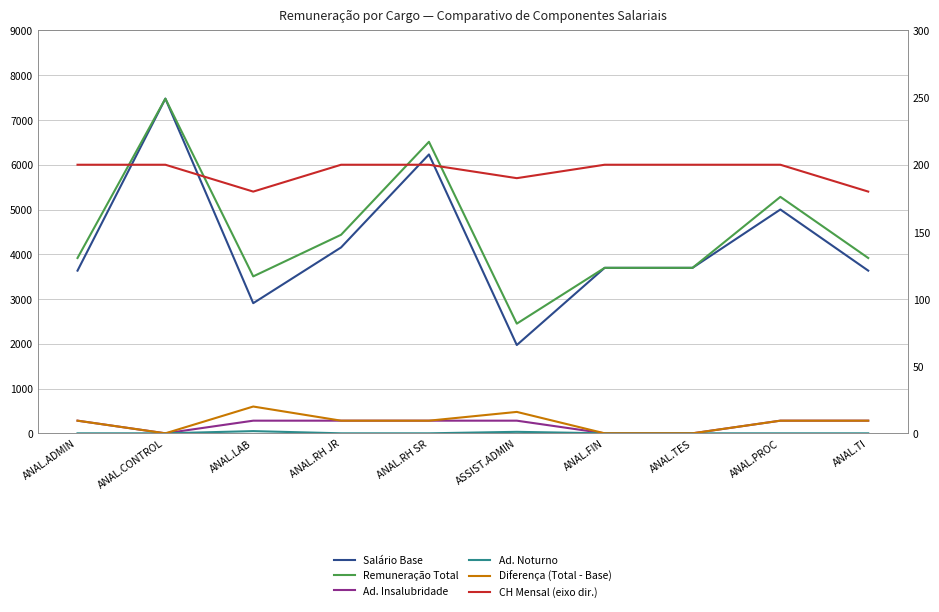

What is the highest value of the Salário Base series?

7476.6